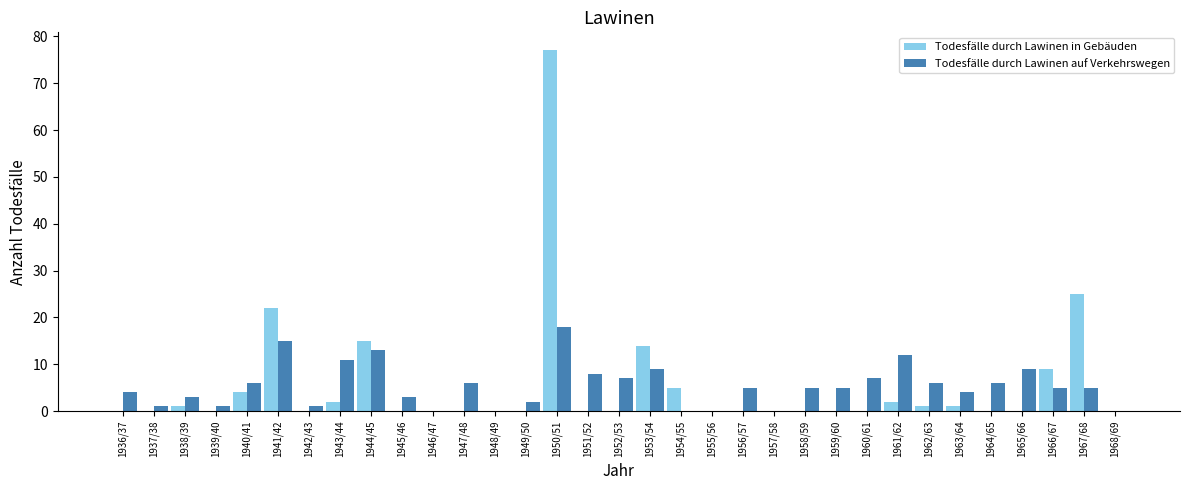

What is the sum of the Todesfälle durch Lawinen auf Verkehrswegen values at 1968/69 and 1960/61?

7